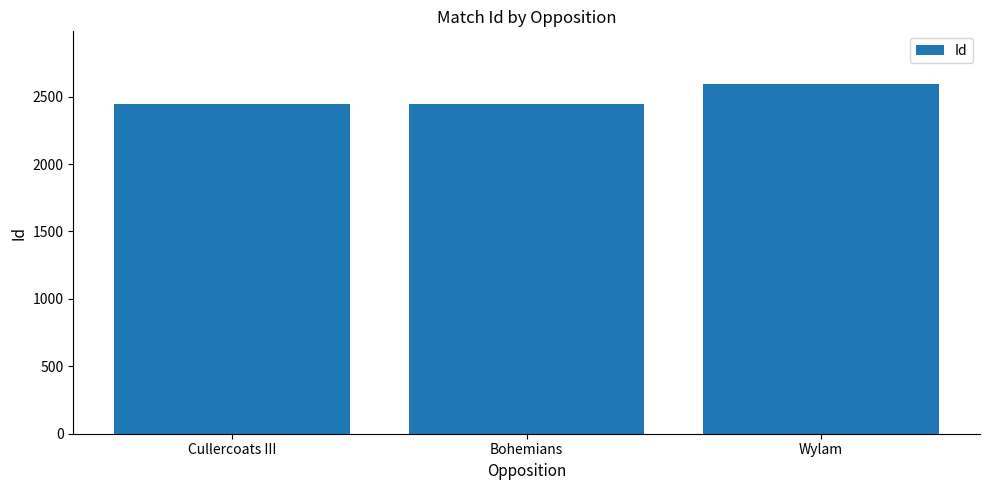

What is the label of the 3rd bar from the right?

Cullercoats III